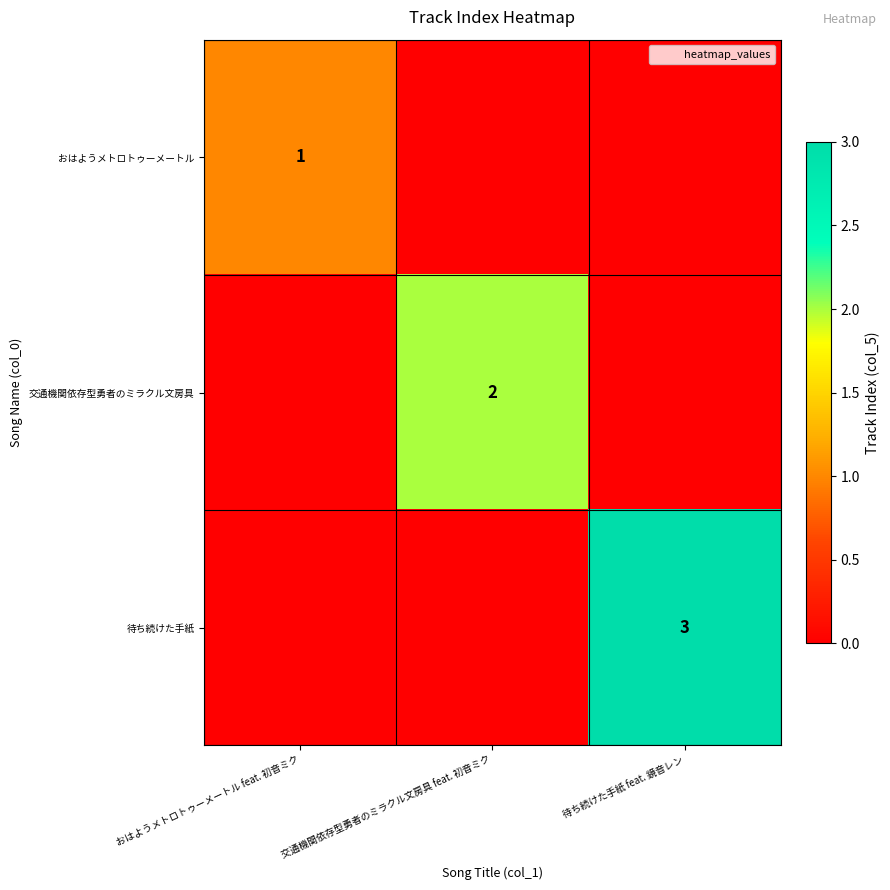

How many data points in おはようメトロトゥーメートル are above 0?

1